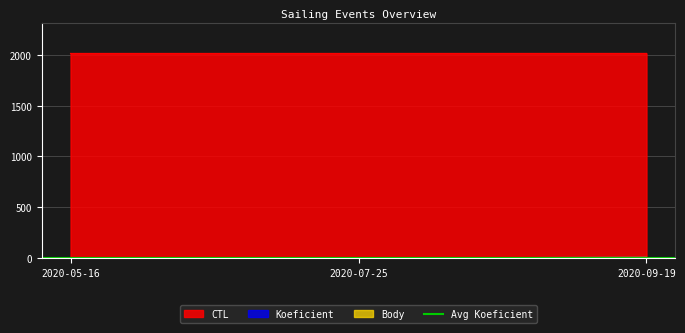

What is the label of the 1st point from the left?

2020-05-16